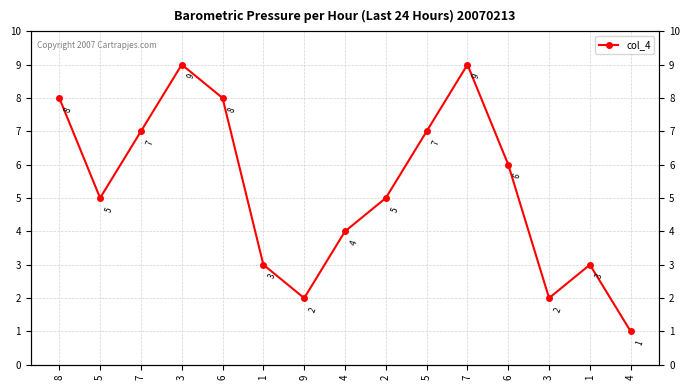

What is the value of the 11th point from the left?

7